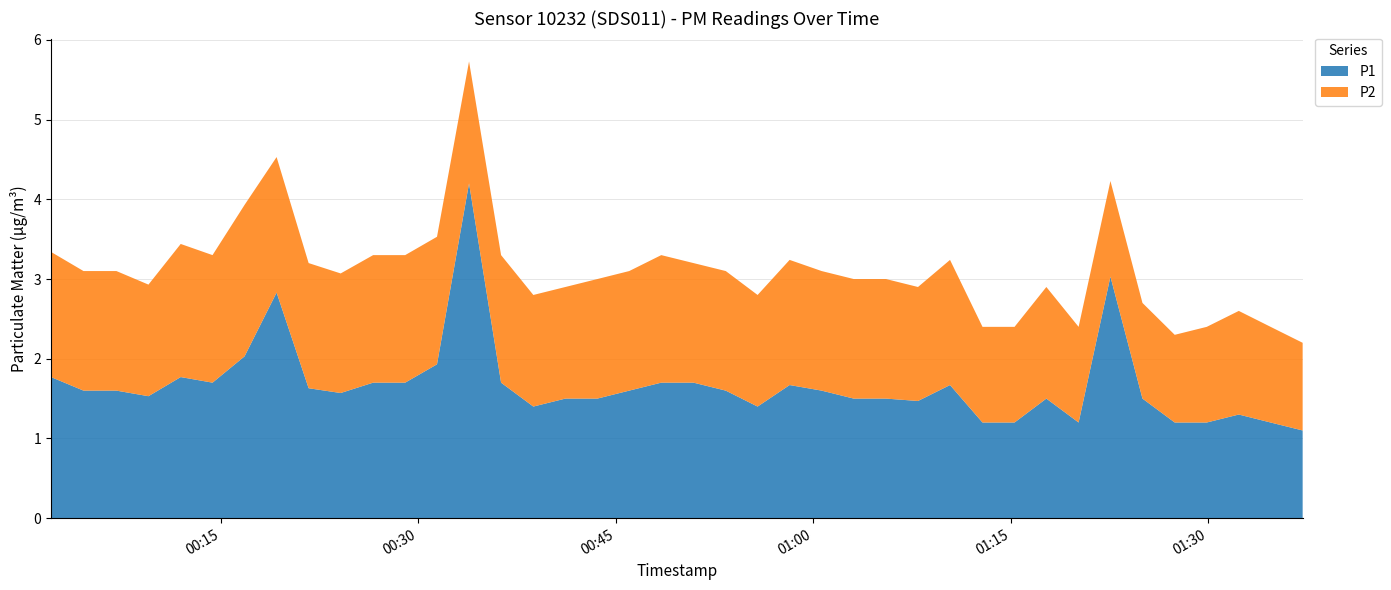

Reading left to right, list all the values displayed in this chart.

P1: 1.8	1.6	1.6	1.5	1.8	1.7	2.0	2.8	1.6	1.6	1.7	1.7	1.9	4.2	1.7	1.4	1.5	1.5	1.6	1.7	1.7	1.6	1.4	1.7	1.6	1.5	1.5	1.5	1.7	1.2	1.2	1.5	1.2	3.0	1.5	1.2	1.2	1.3	1.2	1.1
P2: 1.6	1.5	1.5	1.4	1.7	1.6	1.9	1.7	1.6	1.5	1.6	1.6	1.6	1.5	1.6	1.4	1.4	1.5	1.5	1.6	1.5	1.5	1.4	1.6	1.5	1.5	1.5	1.4	1.6	1.2	1.2	1.4	1.2	1.2	1.2	1.1	1.2	1.3	1.2	1.1